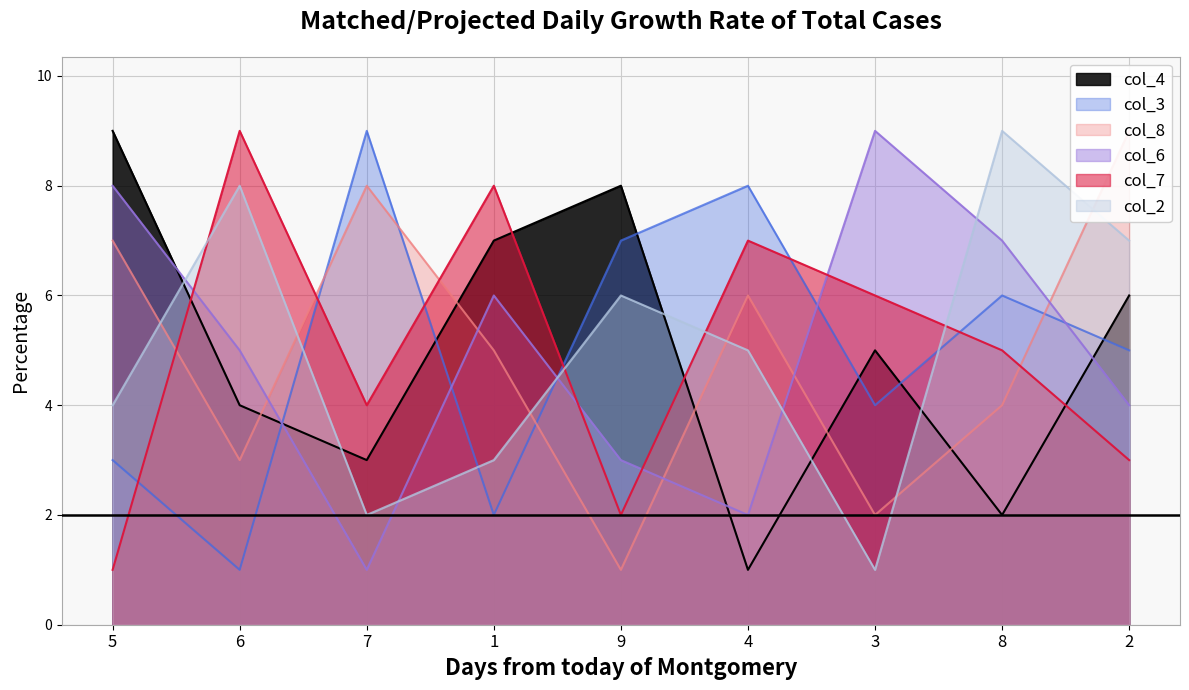

The col_4 series shows 9 at 5. True or false?

True